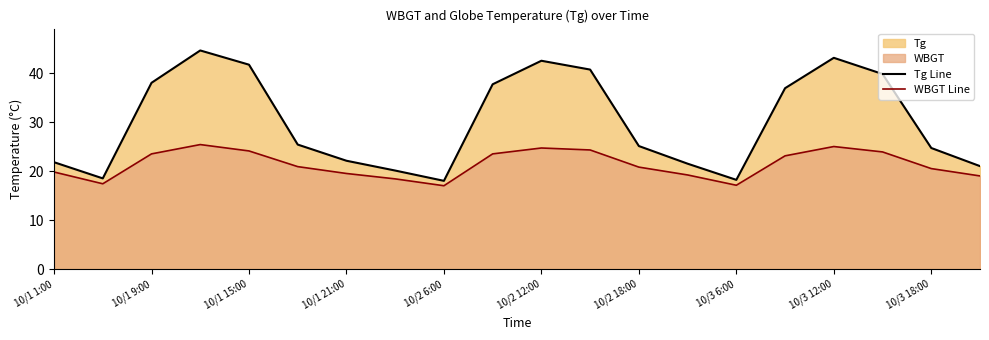

Which series has the widest spread of values?

Tg Line